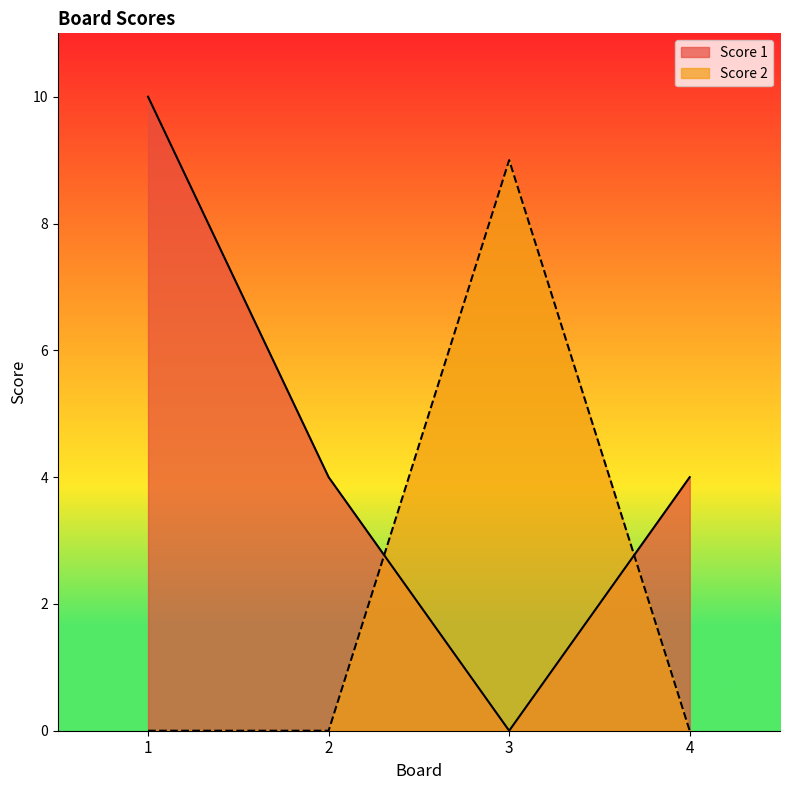

Rank the series by their average value, from highest to lowest.

Score 1, Score 2